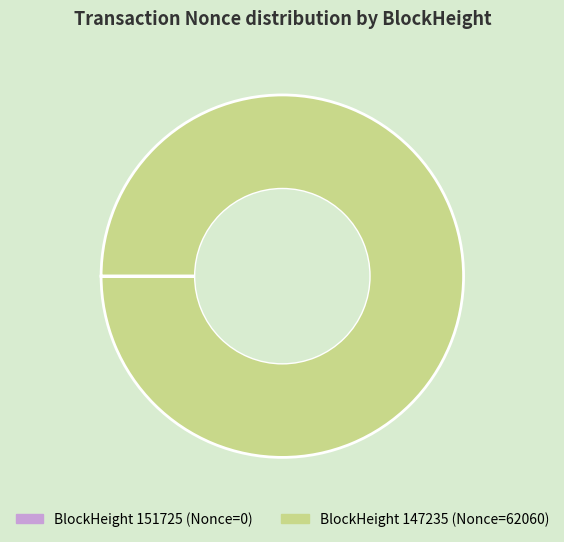

Is there a majority slice in this chart?

Yes